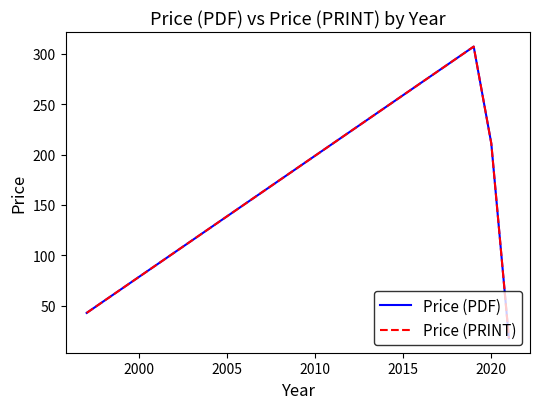

Does the chart display data point markers on the line(s)?

No